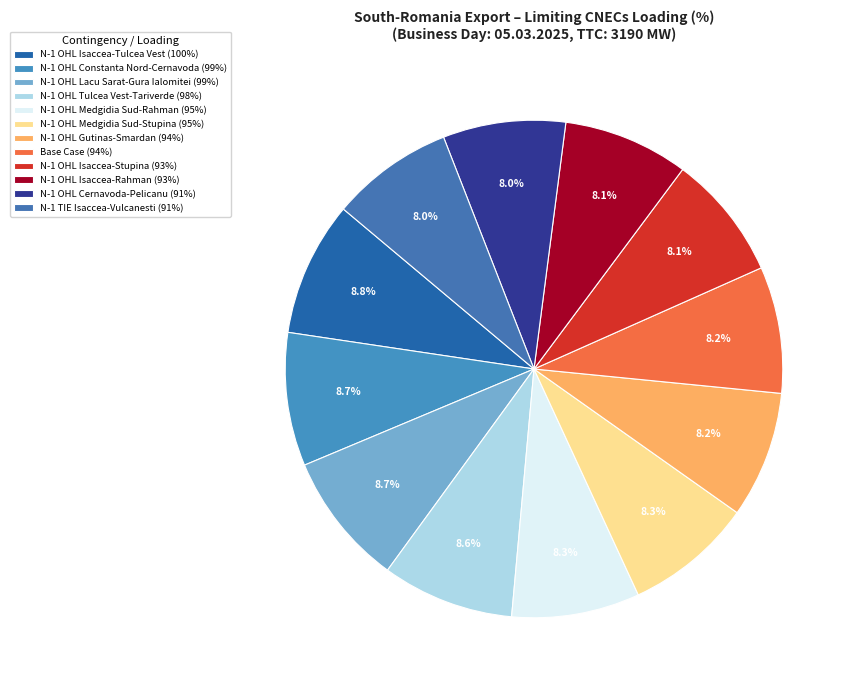

The N-1 OHL Constanta Nord-Cernavoda slice represents 9% of the pie. True or false?

True